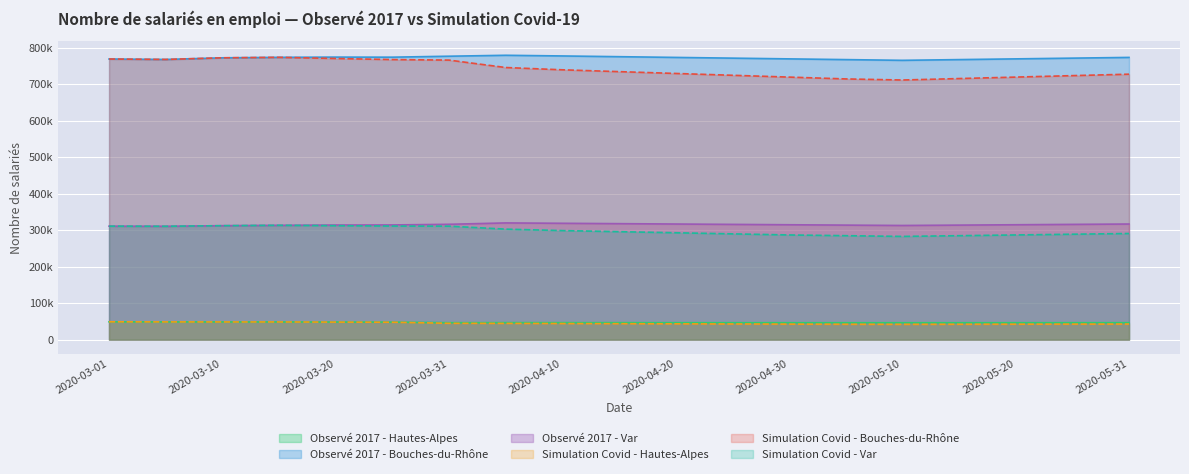

What is the lowest value of the Observé 2017 - Bouches-du-Rhône series?

766000